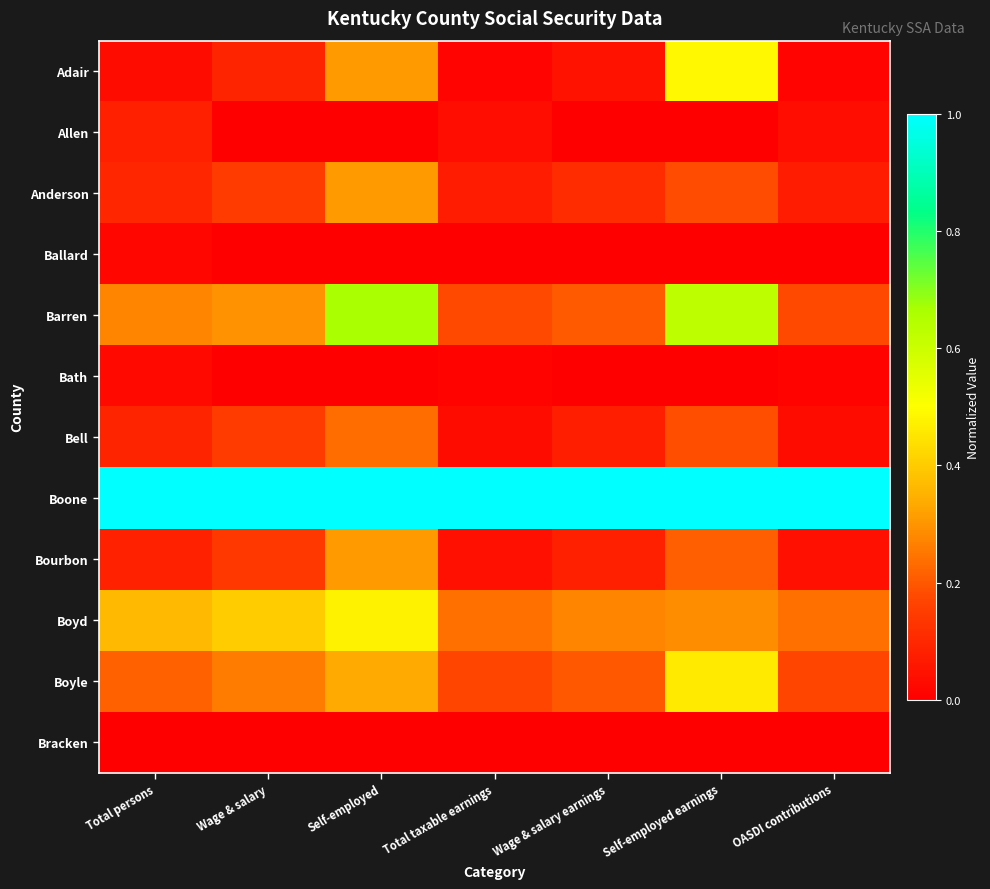

Which series changed the most between Self-employed and OASDI contributions?

Barren